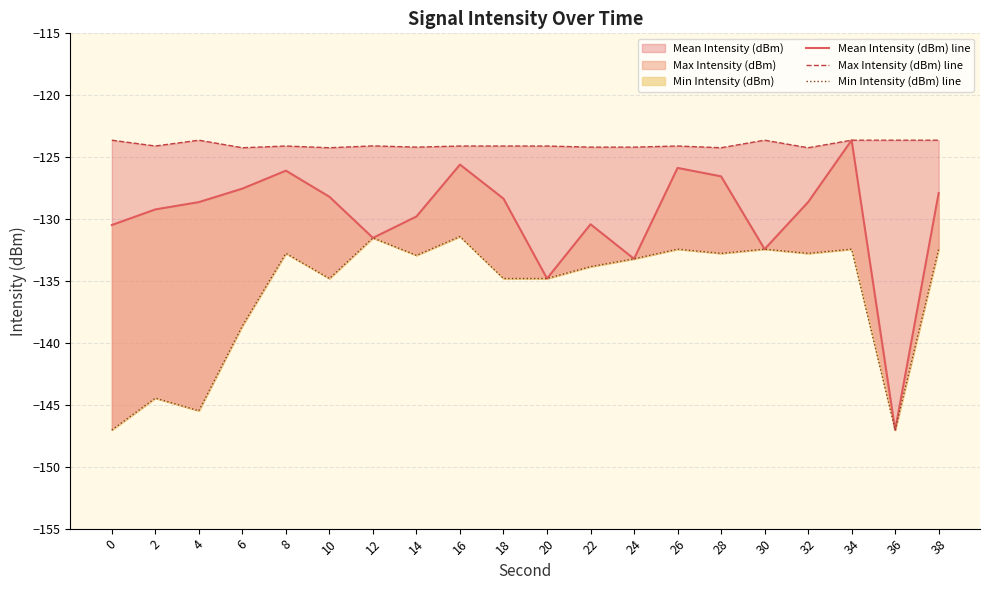

Rank the series by their maximum value, from highest to lowest.

Mean Intensity (dBm) line, Max Intensity (dBm) line, Min Intensity (dBm) line